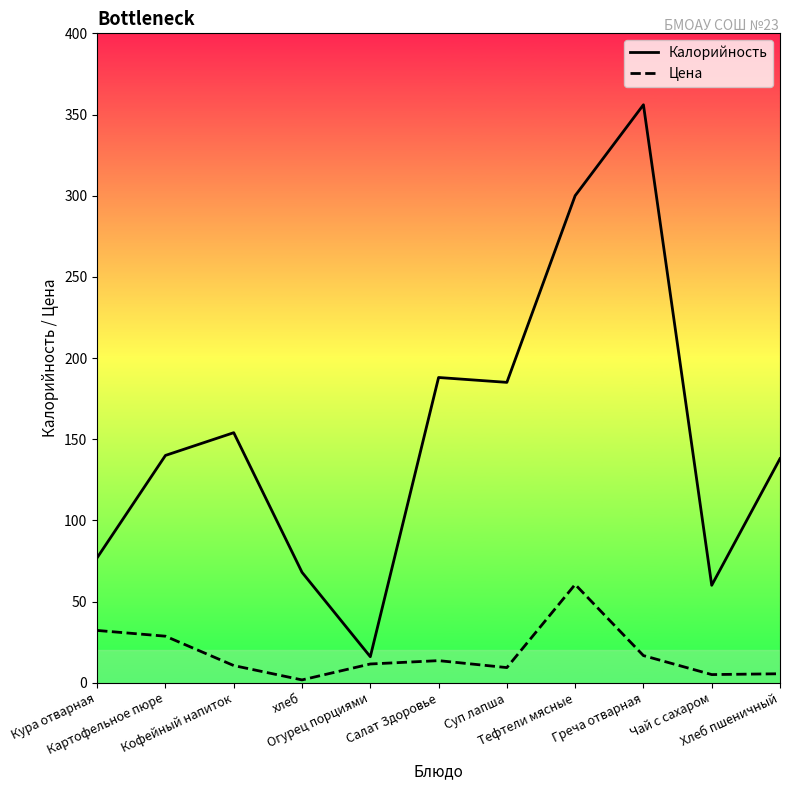

Which series has the largest range (max minus min)?

Калорийность